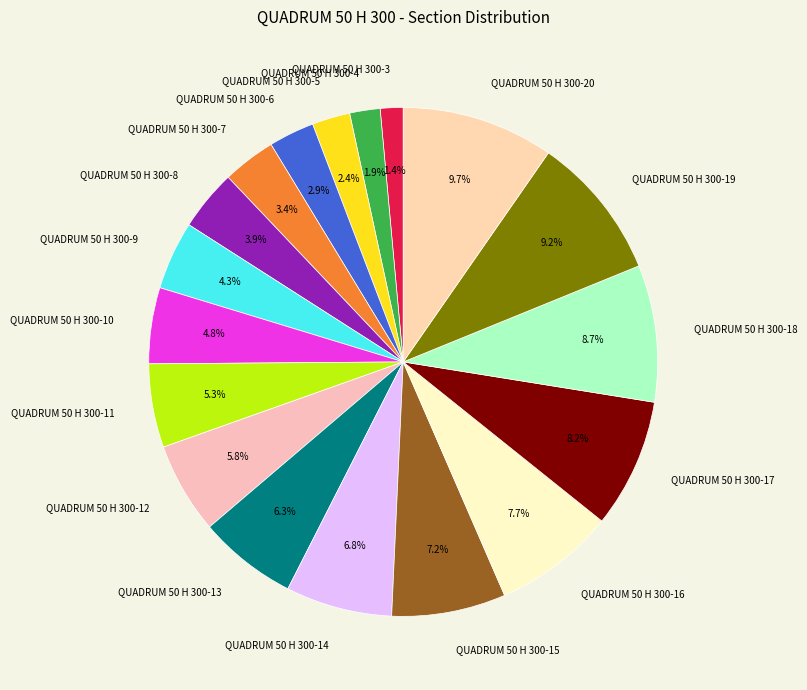

Is the sum of QUADRUM 50 H 300-15 and QUADRUM 50 H 300-20 greater than half?

No